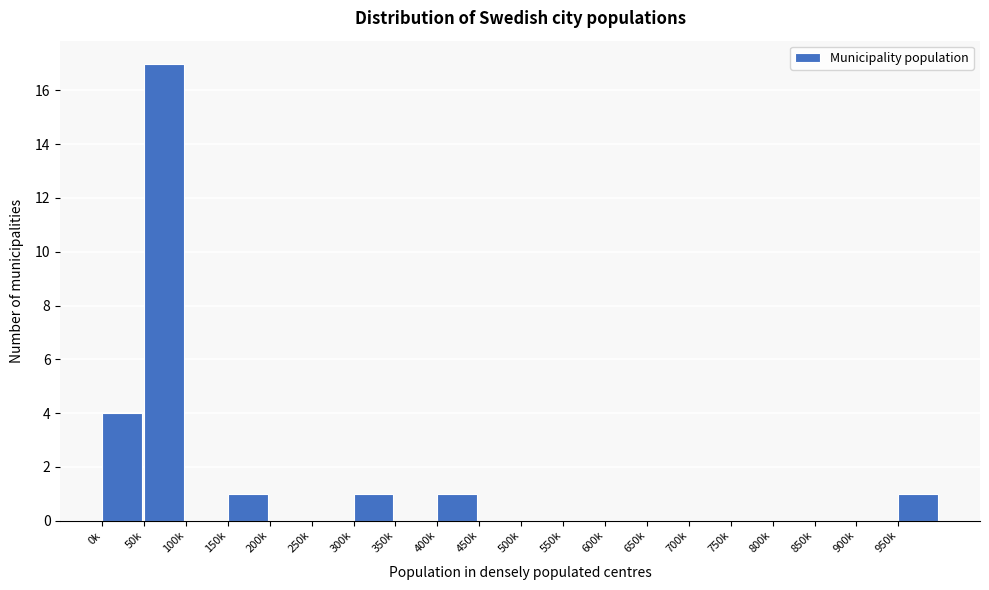

Reading right to left, what are all the values shown in this chart?

950k=1	900k=0	850k=0	800k=0	750k=0	700k=0	650k=0	600k=0	550k=0	500k=0	450k=0	400k=1	350k=0	300k=1	250k=0	200k=0	150k=1	100k=0	50k=17	0k=4